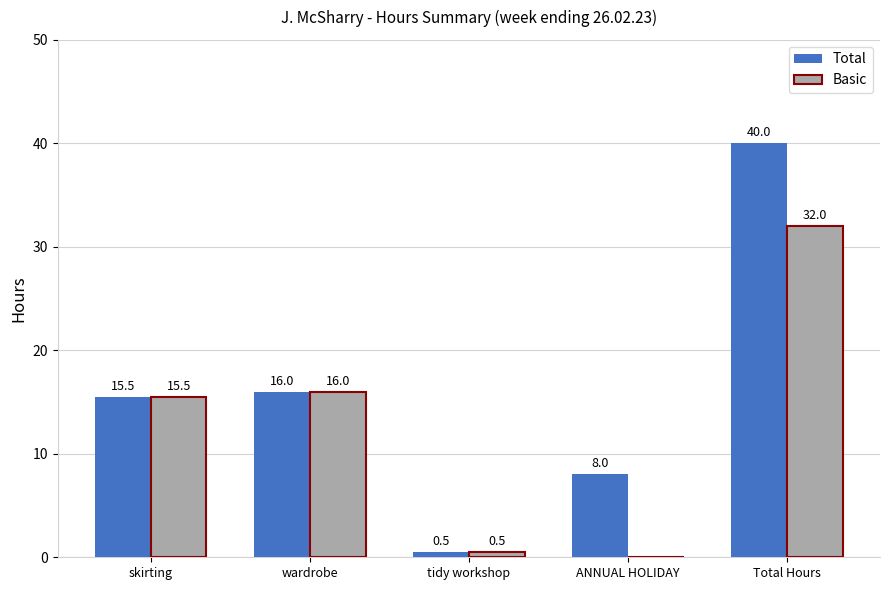

Reading left to right, list all the values displayed in this chart.

Total: skirting=15.5	wardrobe=16.0	tidy workshop=0.5	ANNUAL HOLIDAY=8.0	Total Hours=40.0
Basic: skirting=15.5	wardrobe=16.0	tidy workshop=0.5	ANNUAL HOLIDAY=0.0	Total Hours=32.0